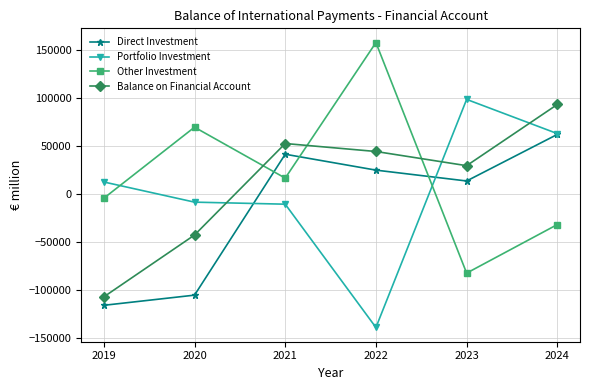

What is the lowest value of the Direct Investment series?

-115722